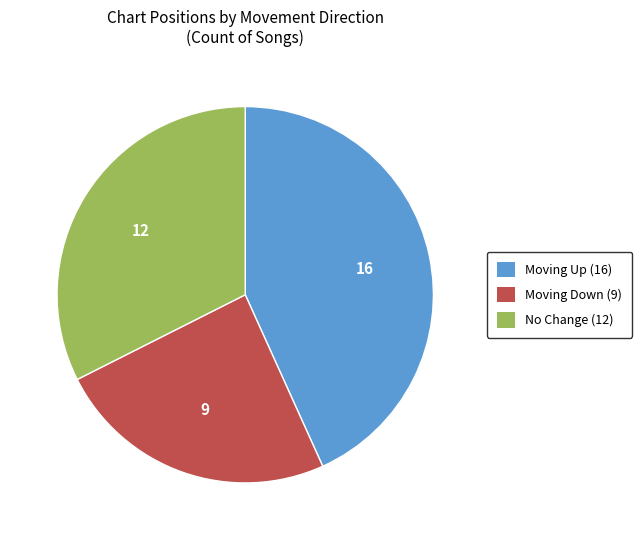

What is the largest slice in the pie chart?

Moving Up (16)